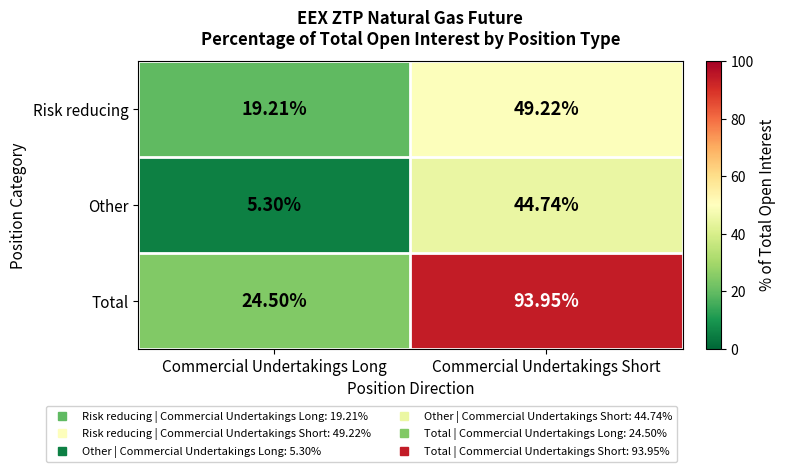

What is the smallest value displayed?

5.3